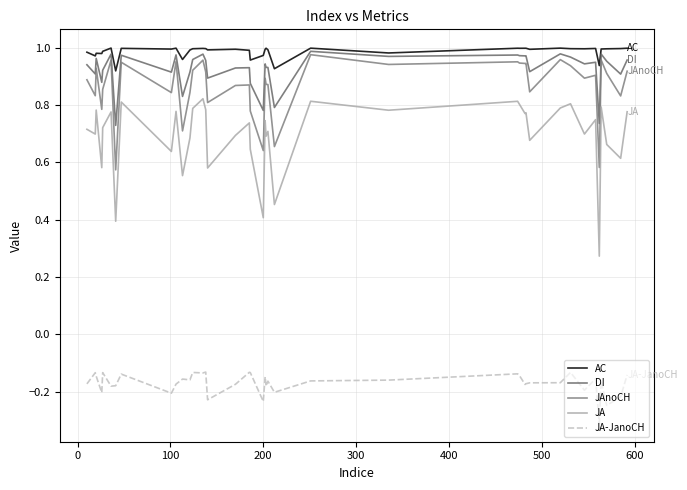

How many lines are shown in the chart?

5